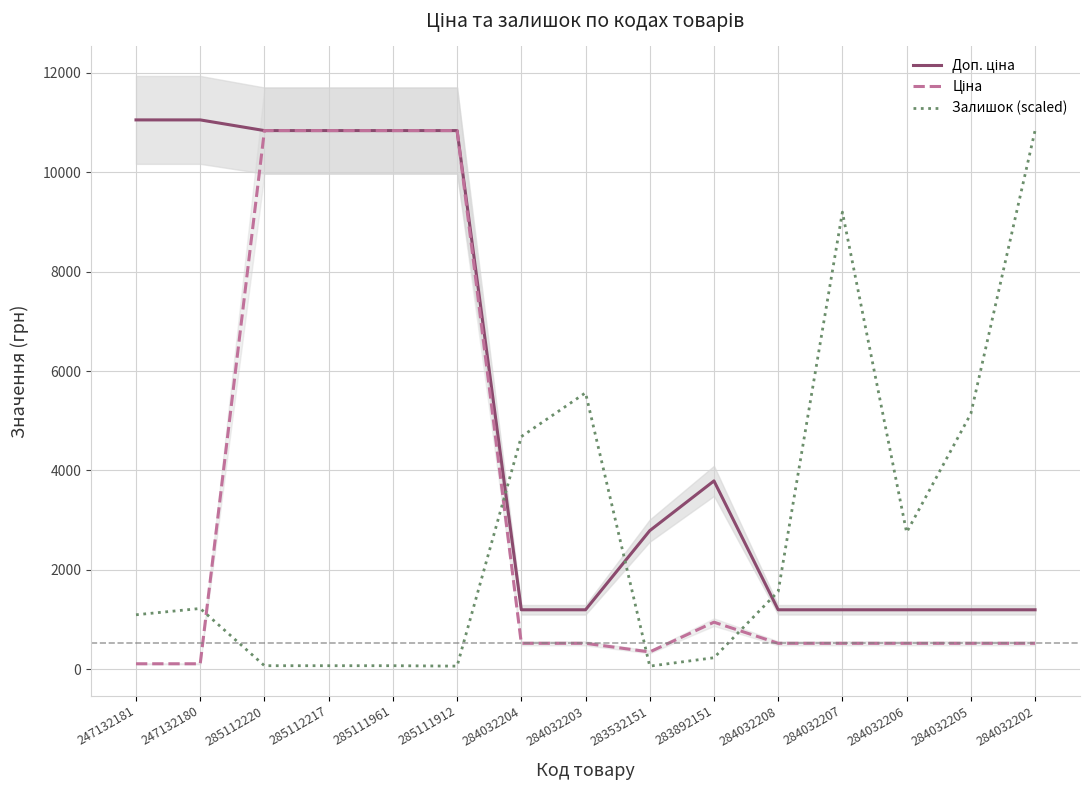

Reading right to left, extract all data points from this chart.

Доп. ціна: 284032202=1197.0	284032205=1197.0	284032206=1197.0	284032207=1197.0	284032208=1197.0	283892151=3790.3	283532151=2789.2	284032203=1197.0	284032204=1197.0	285111912=10840.1	285111961=10840.1	285112217=10840.1	285112220=10840.1	247132180=11055.0	247132181=11055.0
Ціна: 284032202=522.2	284032205=522.2	284032206=522.2	284032207=522.2	284032208=522.2	283892151=947.6	283532151=348.6	284032203=522.2	284032204=522.2	285111912=10840.1	285111961=10840.1	285112217=10840.1	285112220=10840.1	247132180=110.5	247132181=110.5
Залишок (scaled): 284032202=10840.1	284032205=5141.7	284032206=2754.3	284032207=9199.3	284032208=1564.9	283892151=232.0	283532151=63.3	284032203=5563.5	284032204=4681.9	285111912=63.3	285111961=71.7	285112217=71.7	285112220=71.7	247132180=1223.2	247132181=1096.7